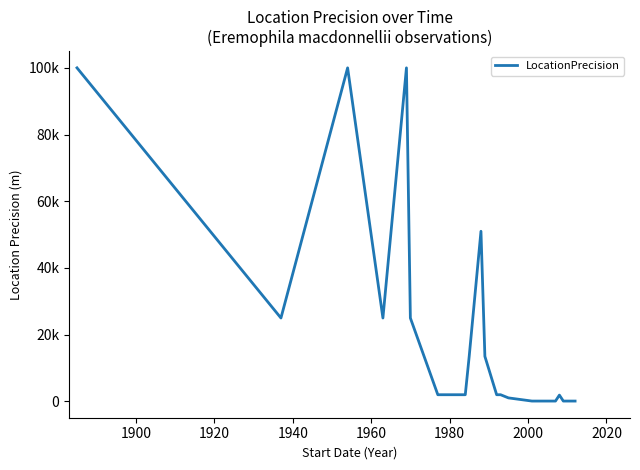

Does the chart display data point markers on the line(s)?

No